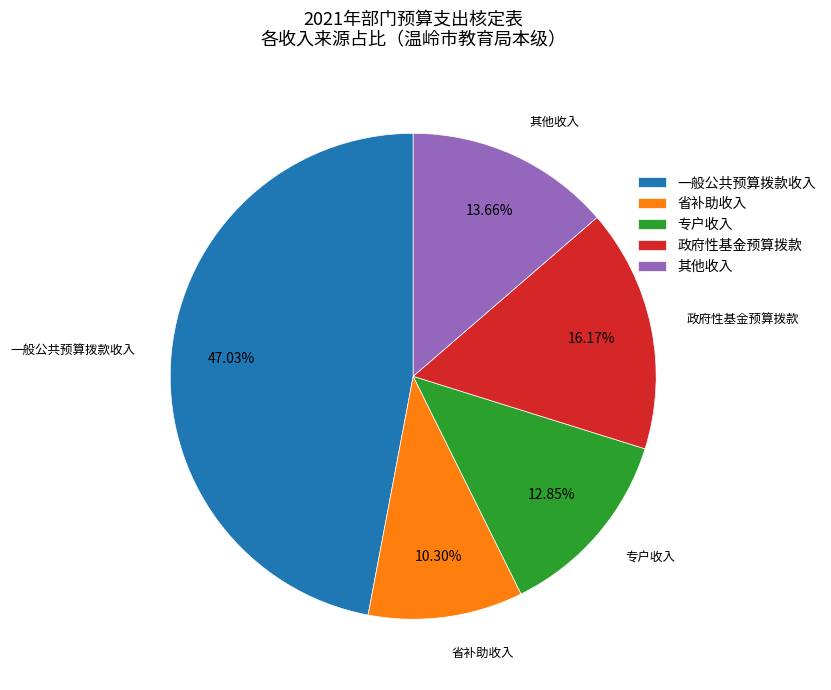

The 政府性基金预算拨款 slice represents 16% of the pie. True or false?

True